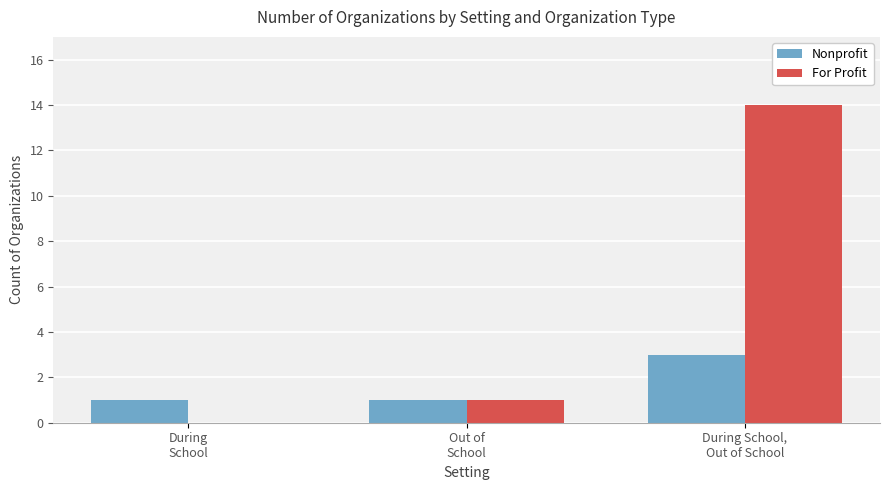

What is the maximum value for Nonprofit?

3